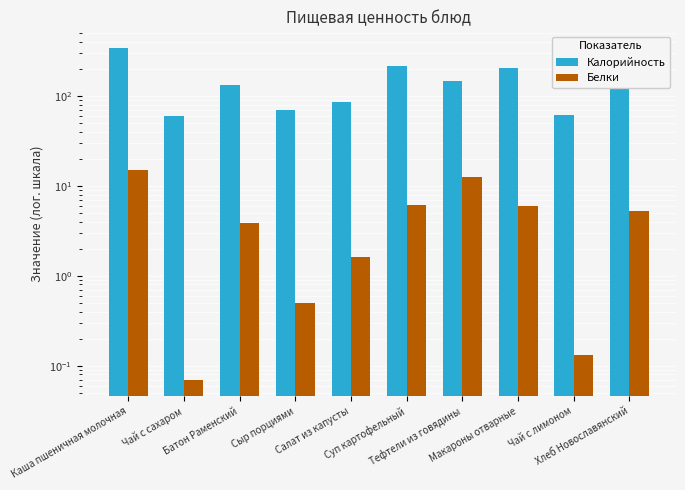

Is it true that Калорийность equals 85.7 at Салат из капусты?

True